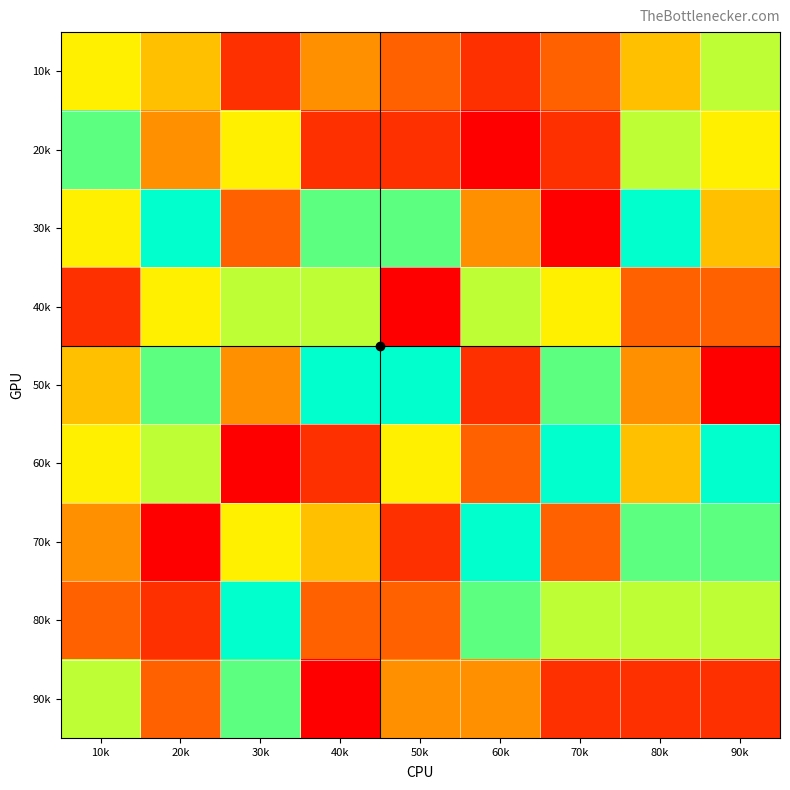

What is the total value across all series at 60k?

40